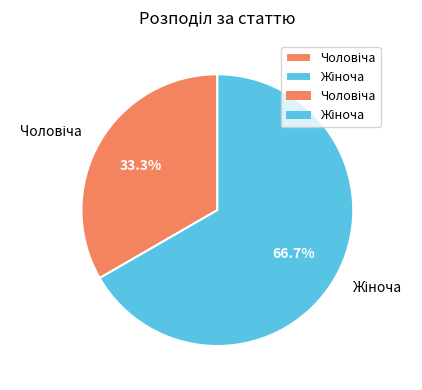

Is there a majority slice in this chart?

Yes